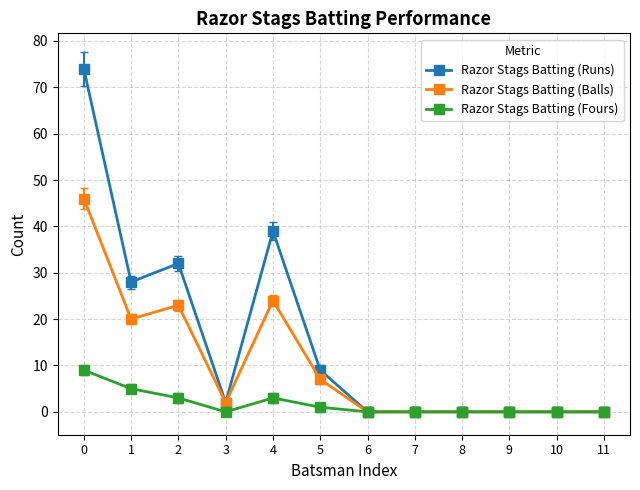

True or false: Razor Stags Batting (Fours) has a value of 16 at 0.

False